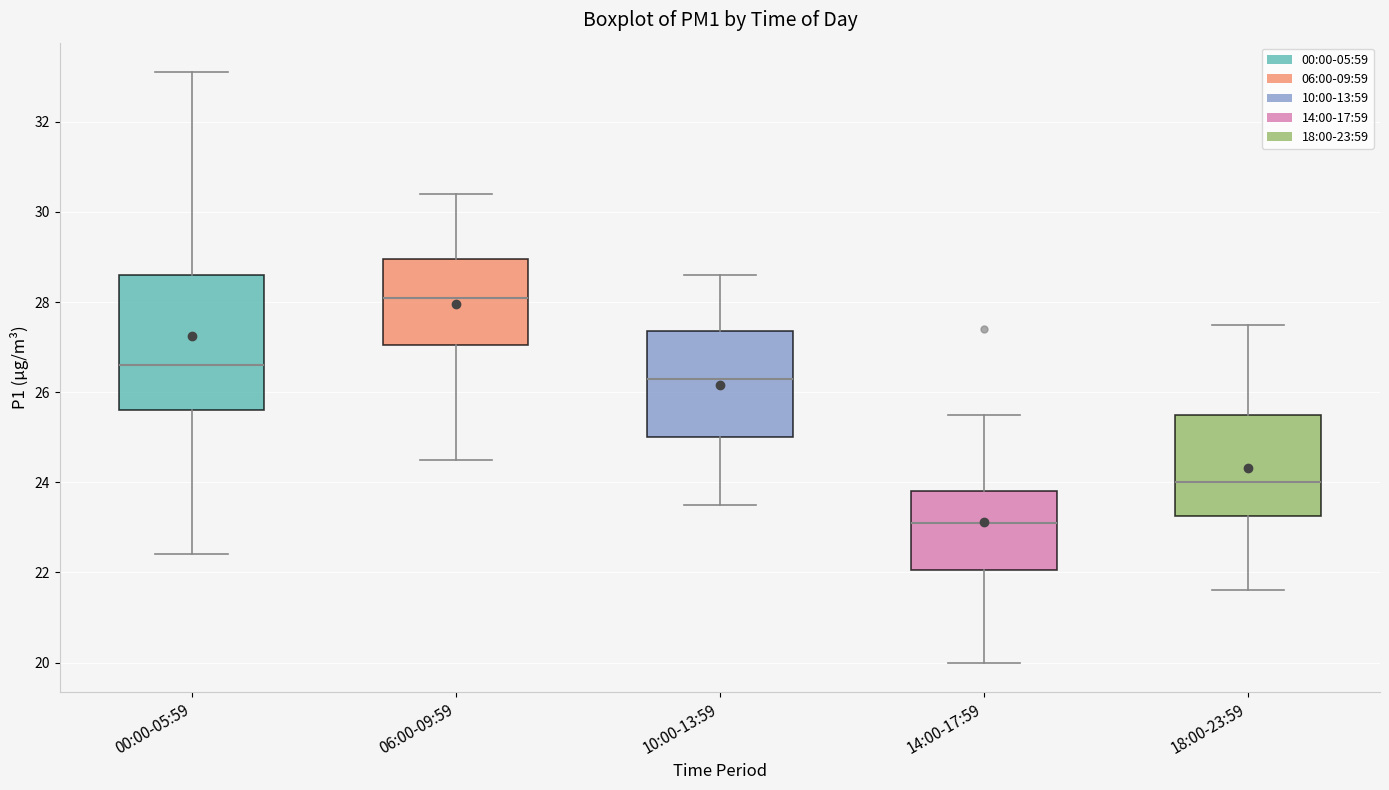

Which box has the highest median line?

06:00-09:59